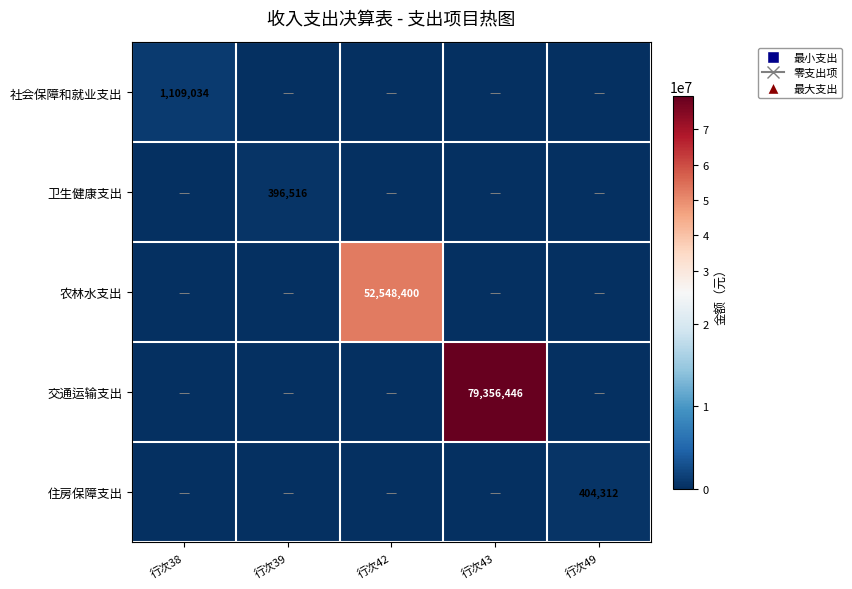

True or false: 住房保障支出 has a value of 404312 at 行次49.

True